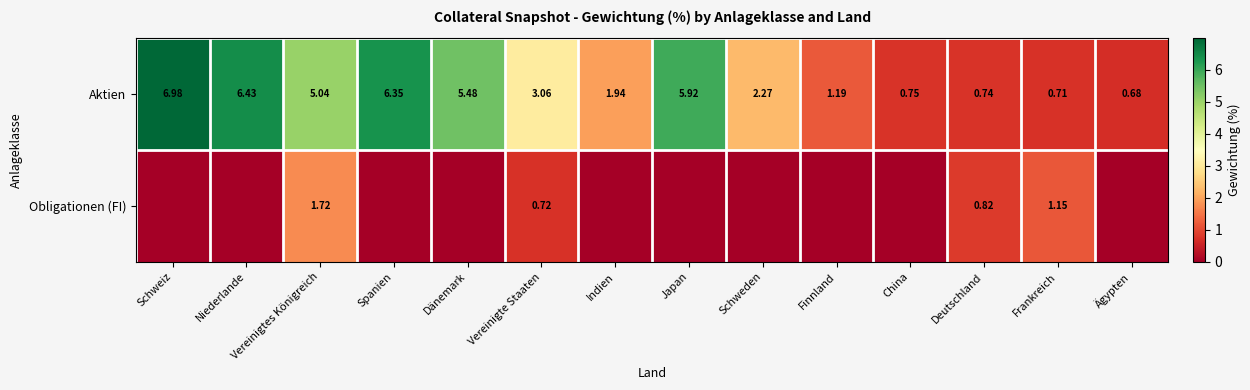

Rank the categories by Aktien value from highest to lowest.

Schweiz, Niederlande, Spanien, Japan, Dänemark, Vereinigtes Königreich, Vereinigte Staaten, Schweden, Indien, Finnland, China, Deutschland, Frankreich, Ägypten